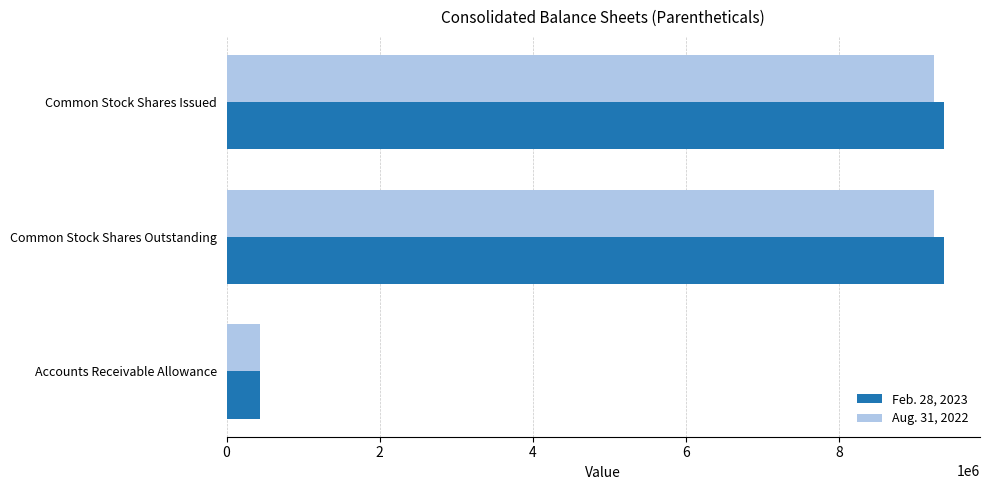

What is the average value of the Feb. 28, 2023 series?

6390571